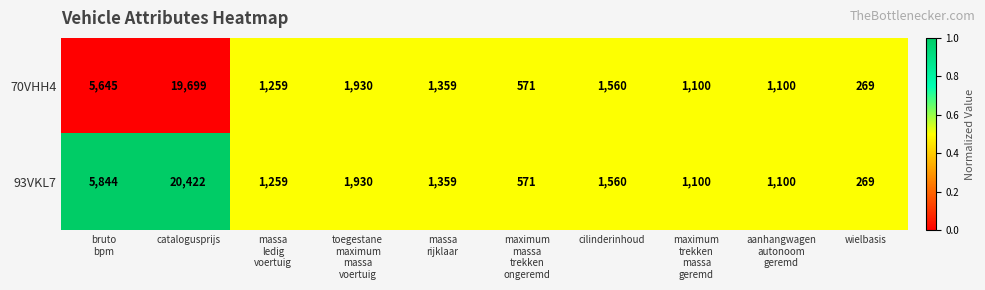

At which label does 93VKL7 reach its minimum?

wielbasis